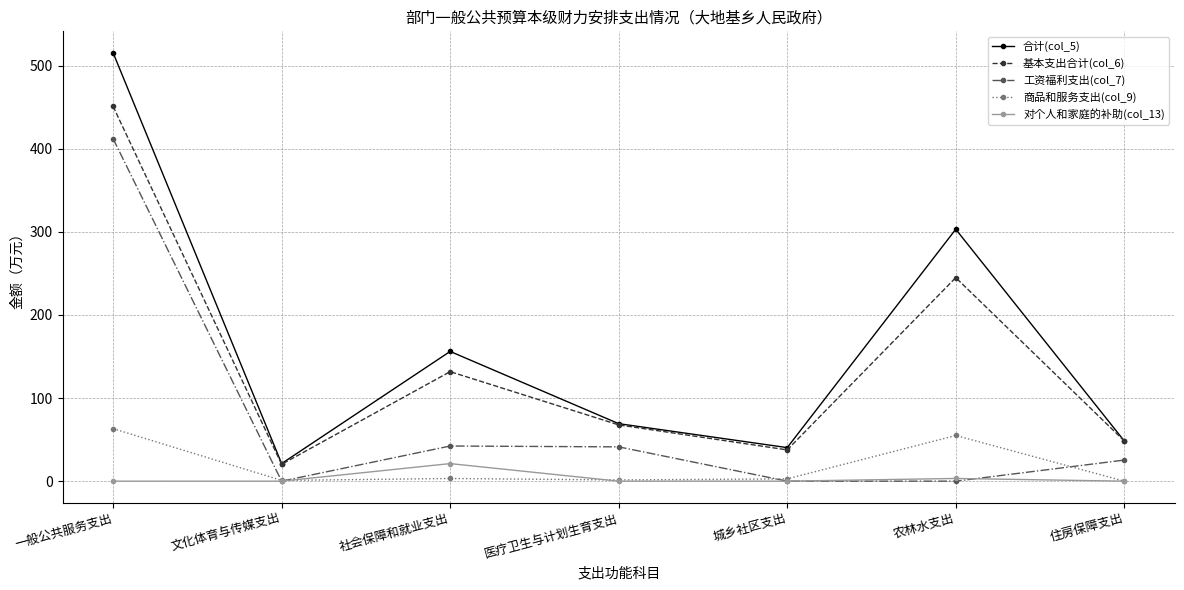

What is the label of the 1st point from the left?

一般公共服务支出